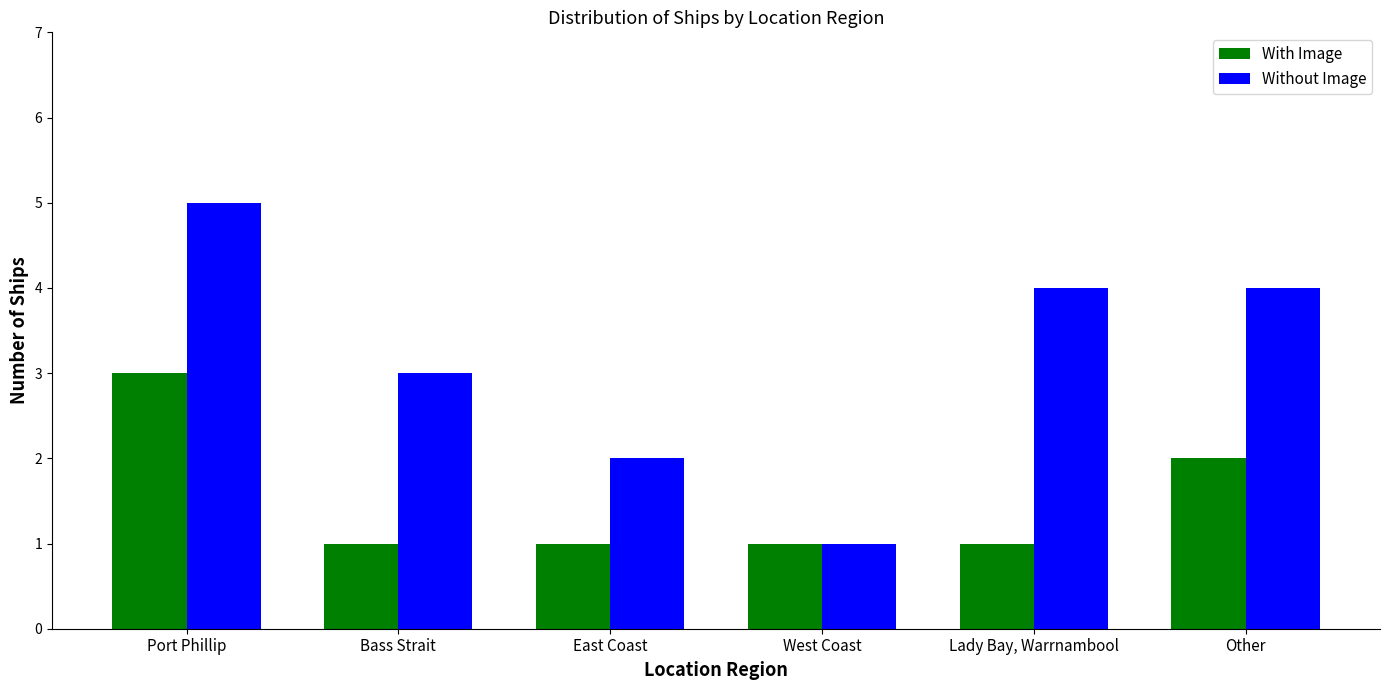

What position from the right is Port Phillip?

6